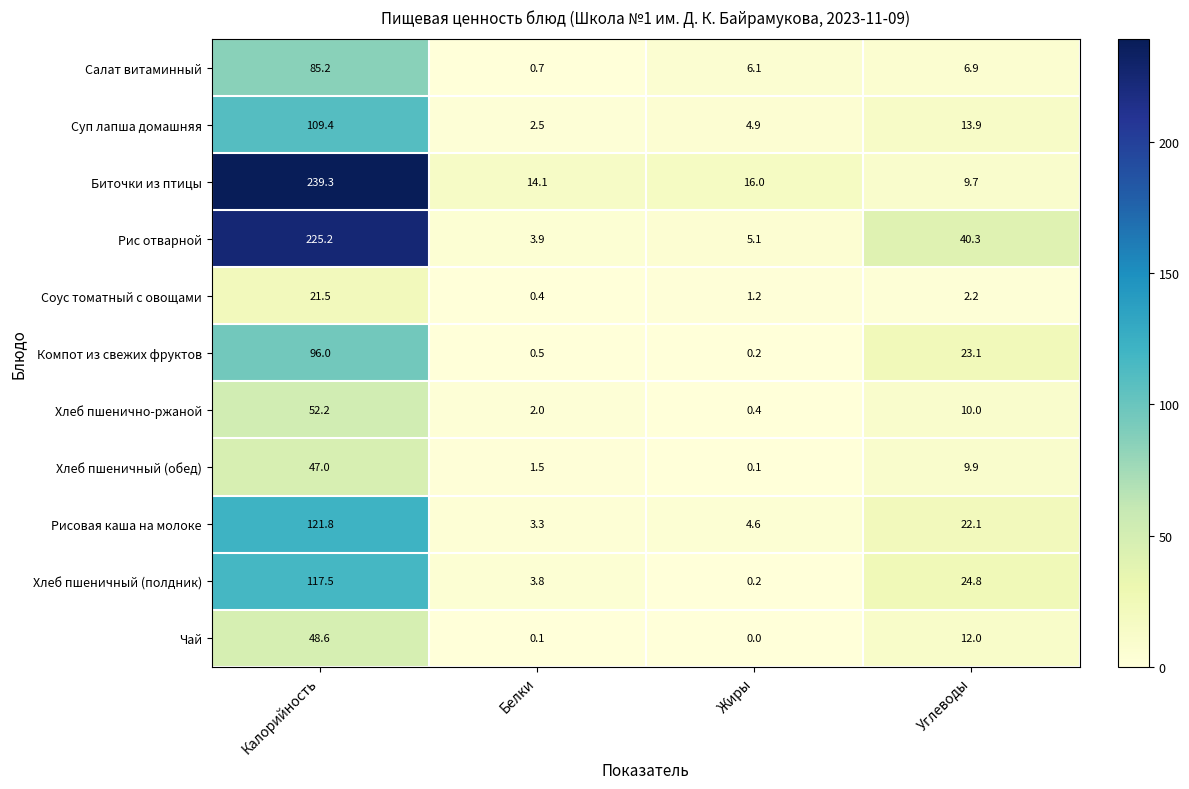

Where is Хлеб пшеничный (обед) nearest to the value 23?

Углеводы